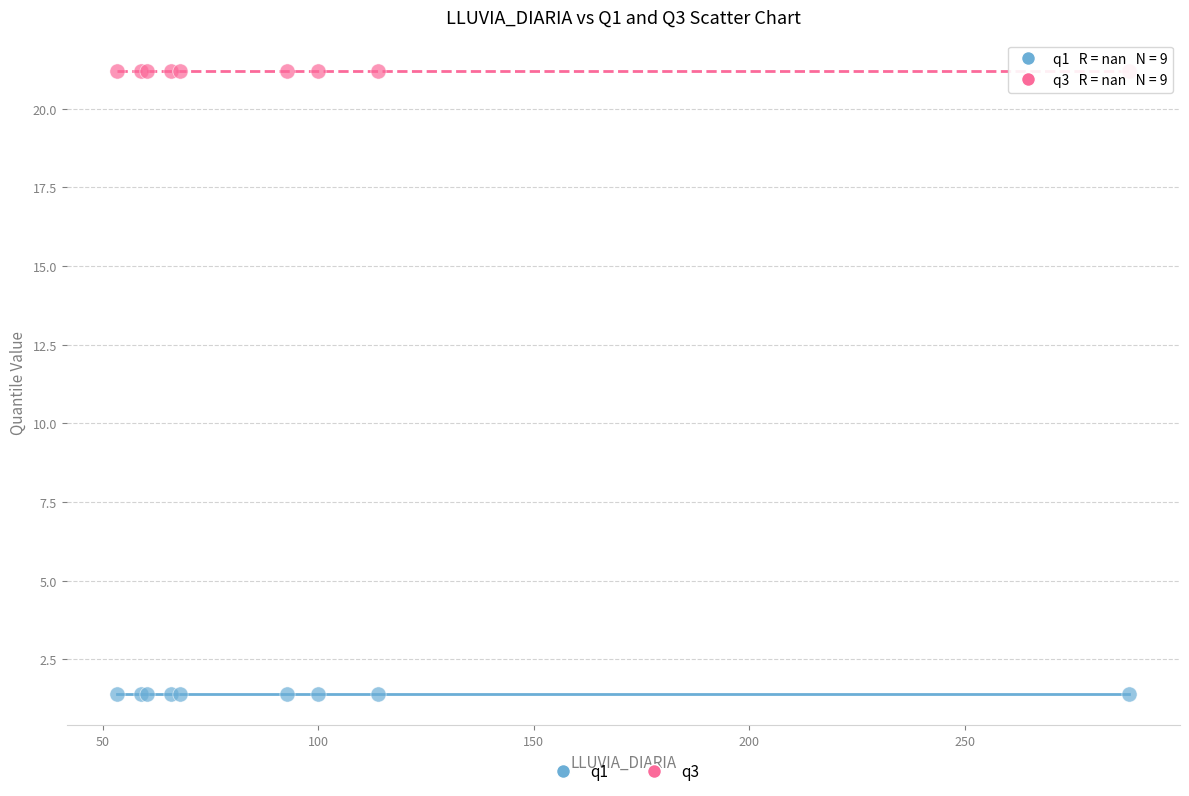

Which series reaches the minimum Y coordinate?

q1